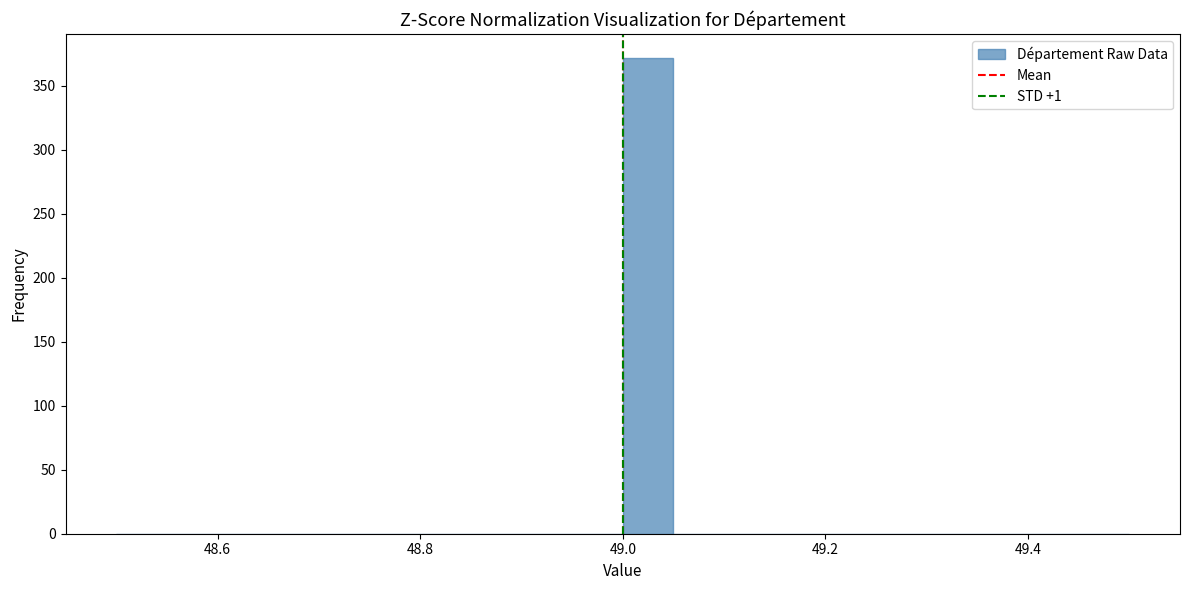

Read against the x-axis, roughly where is the centre of the tallest bar?

49.02